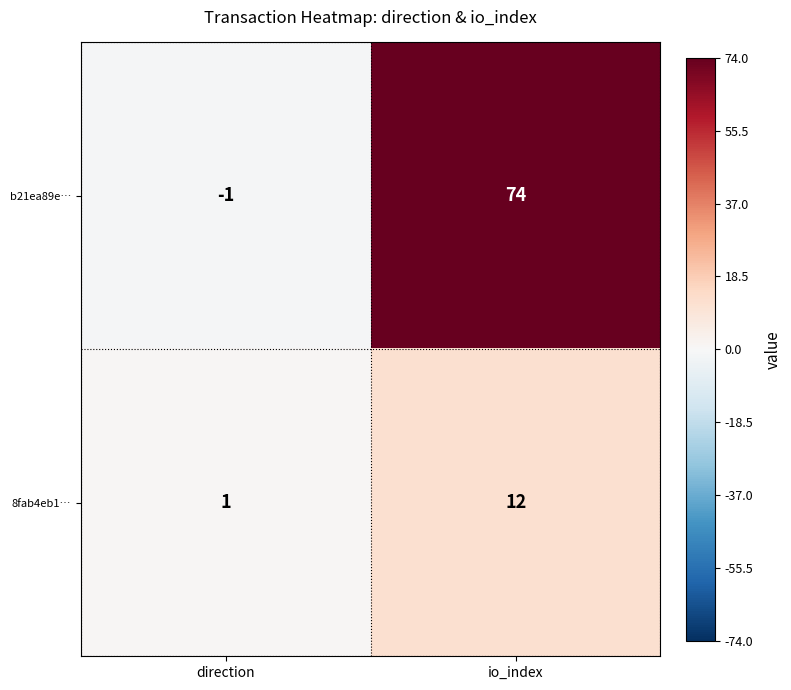

At which category is the sum across all series the highest?

io_index